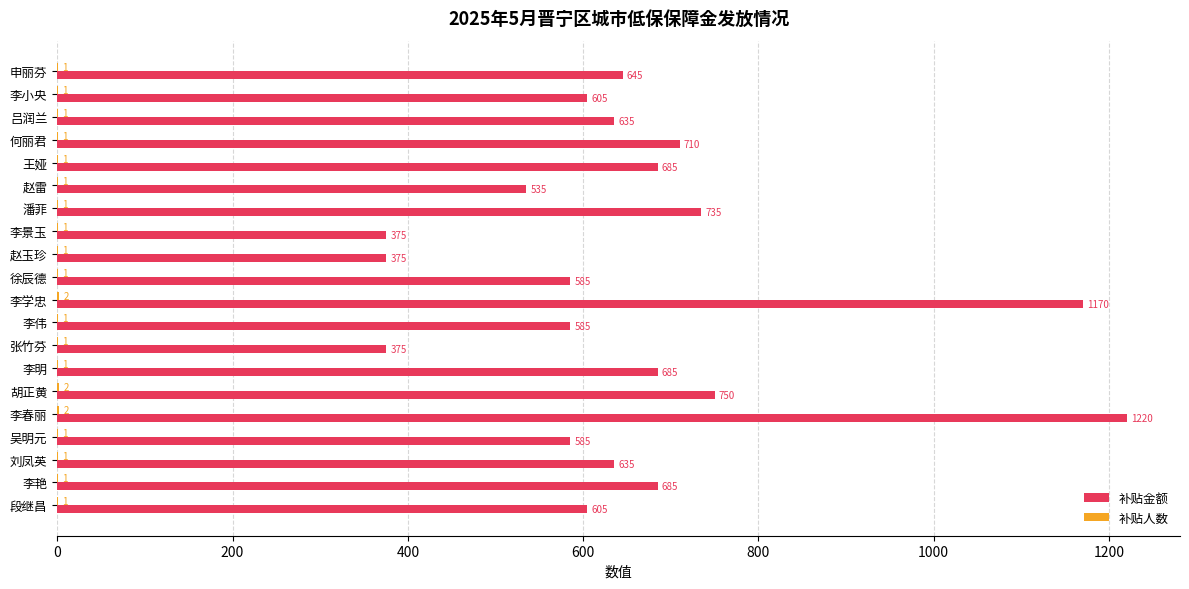

Where is 补贴金额 nearest to the value 797?

胡正黄